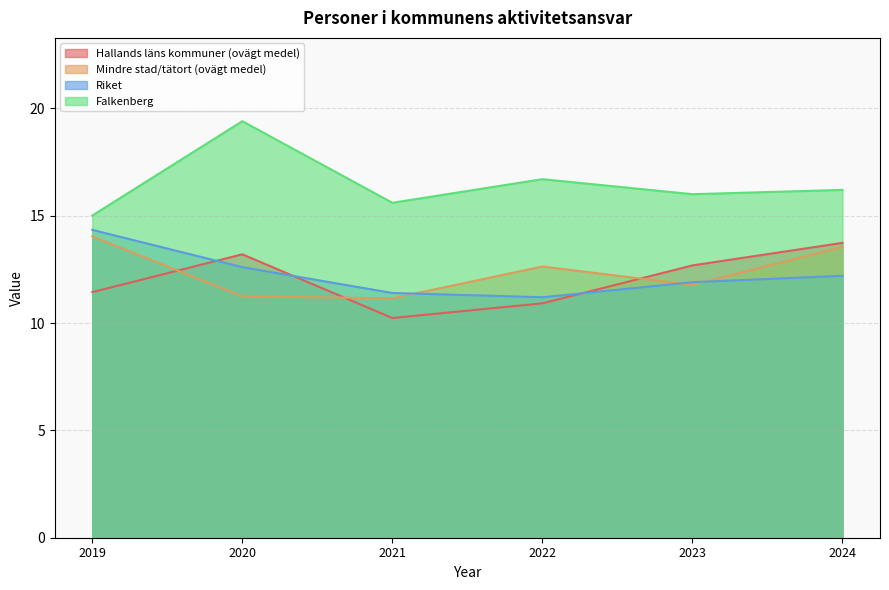

At how many categories does at least one series exceed 17?

1